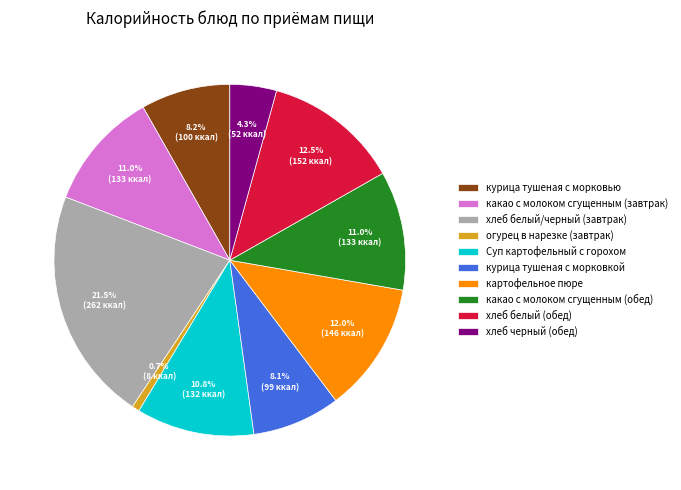

Is there any slice that represents more than half of the pie?

No